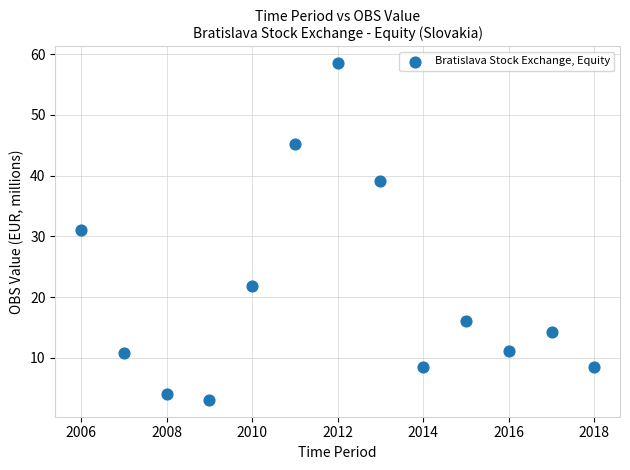

What Y value in the scatter plot is closest to 30?

31.0